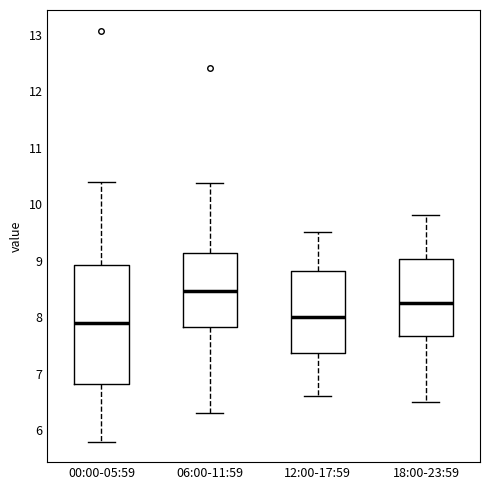

Reading left to right, transcribe this box plot: for each box, give where its median line is, the range the box spans, and where its two whiskers end, as read against the y-axis. The values are not printed on the chart, so give them approximately, as read against the axis.

00:00-05:59: median 7.9, box 6.8 to 8.9, whiskers 5.8 to 10.4
06:00-11:59: median 8.5, box 7.8 to 9.1, whiskers 6.3 to 10.4
12:00-17:59: median 8.0, box 7.4 to 8.8, whiskers 6.6 to 9.5
18:00-23:59: median 8.3, box 7.7 to 9.0, whiskers 6.5 to 9.8